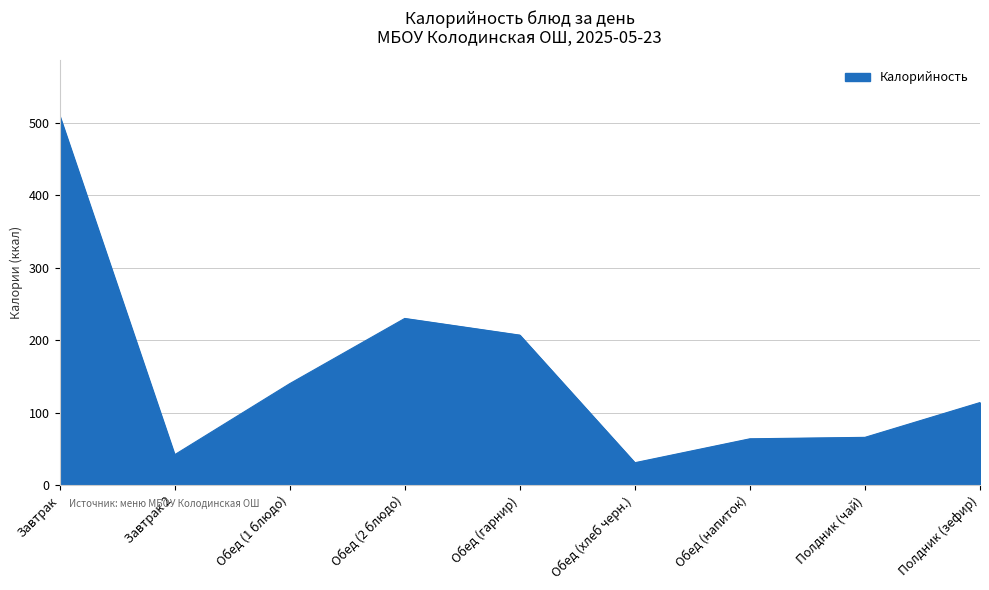

What position from the left is Обед (1 блюдо)?

3